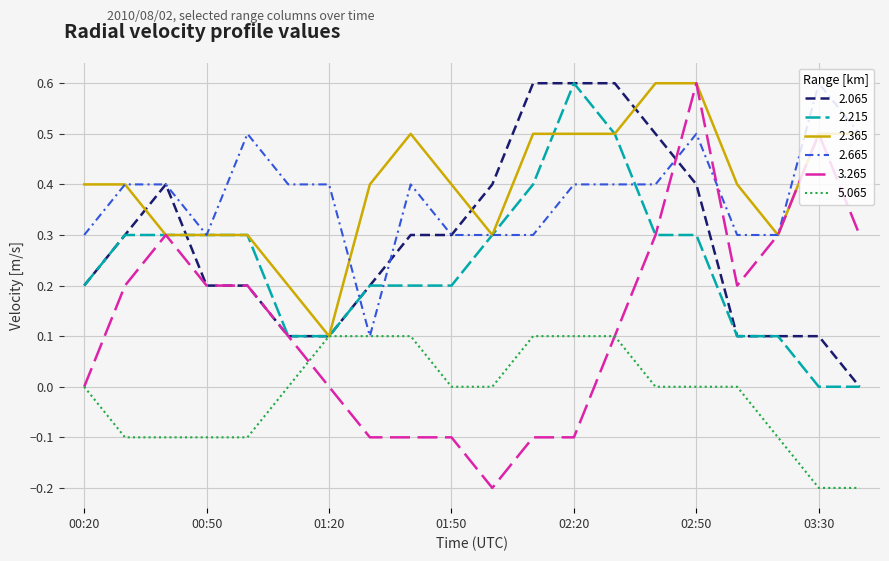

Which series has the widest spread of values?

3.265